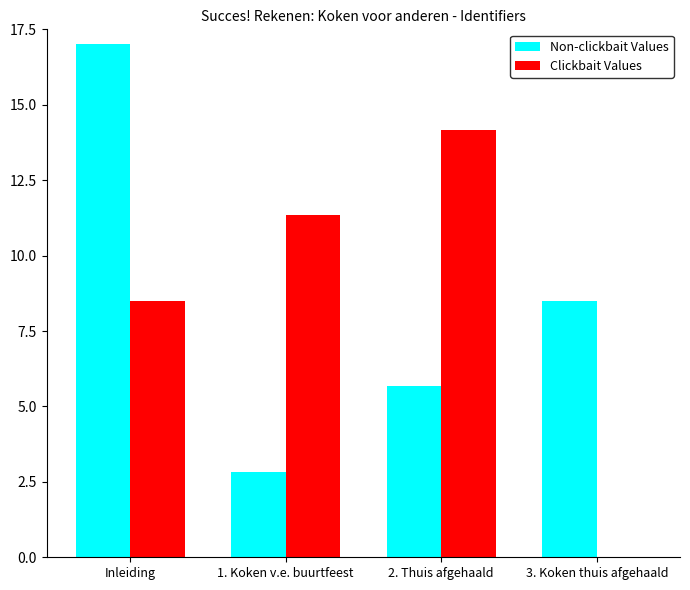

Which series changed the most between 2. Thuis afgehaald and 3. Koken thuis afgehaald?

Clickbait Values